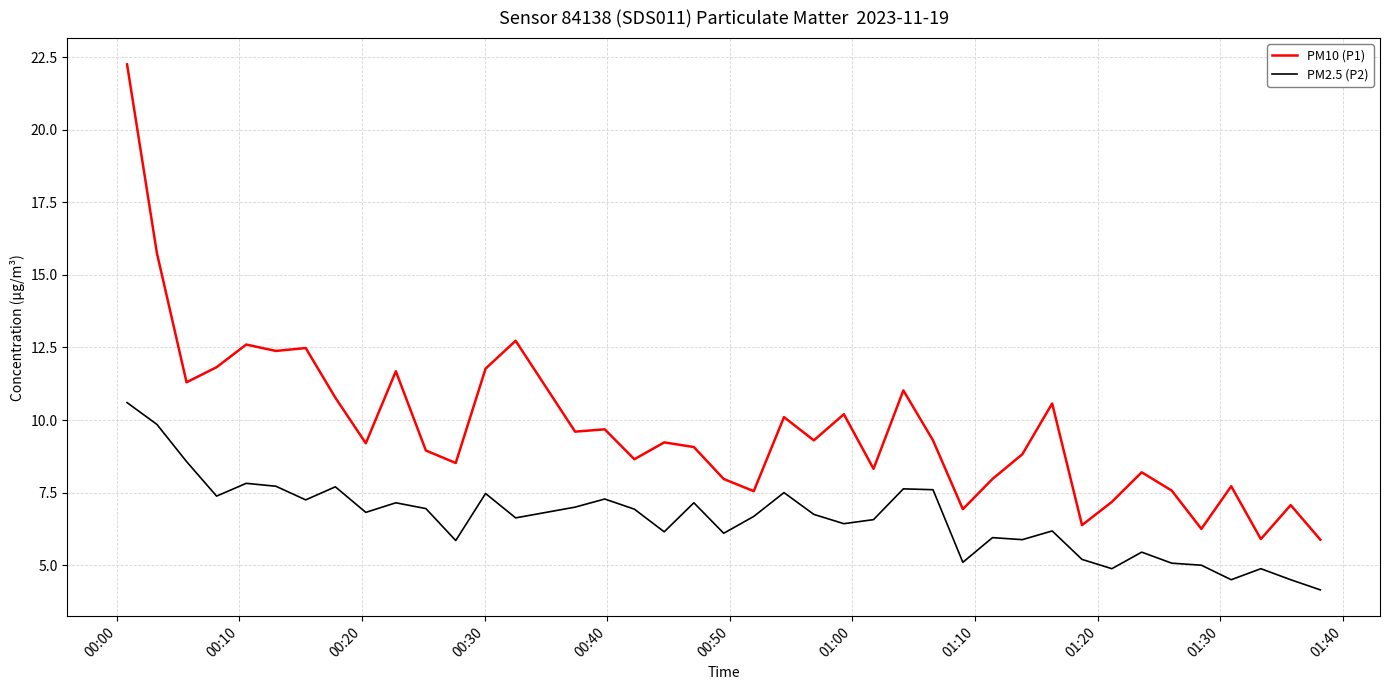

At how many categories does at least one series exceed 20?

1